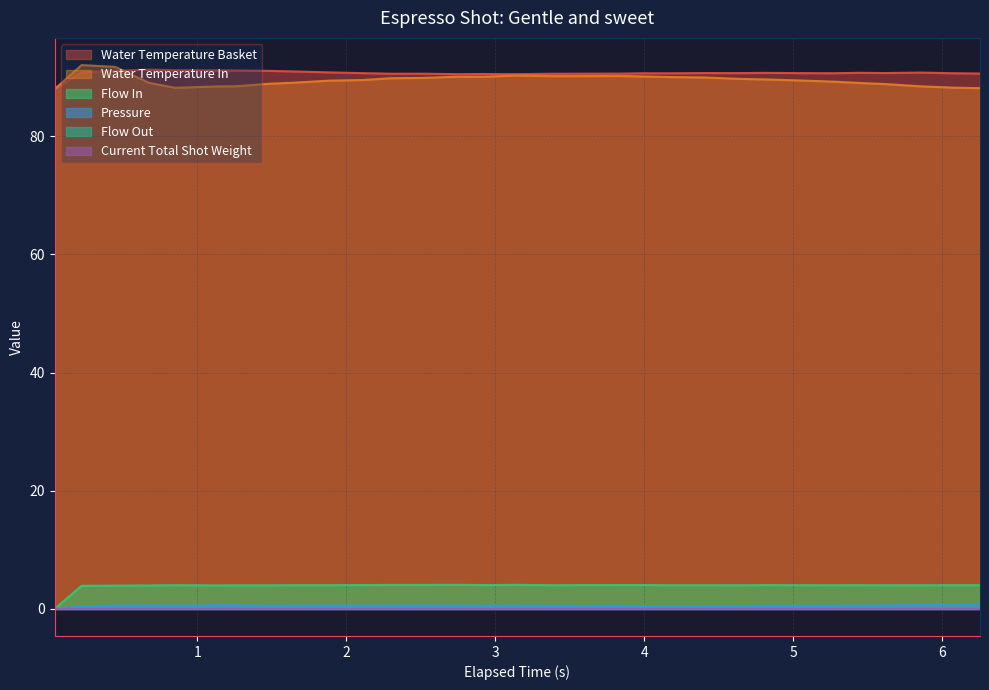

Which series has the largest total across all categories?

water_temperature_basket